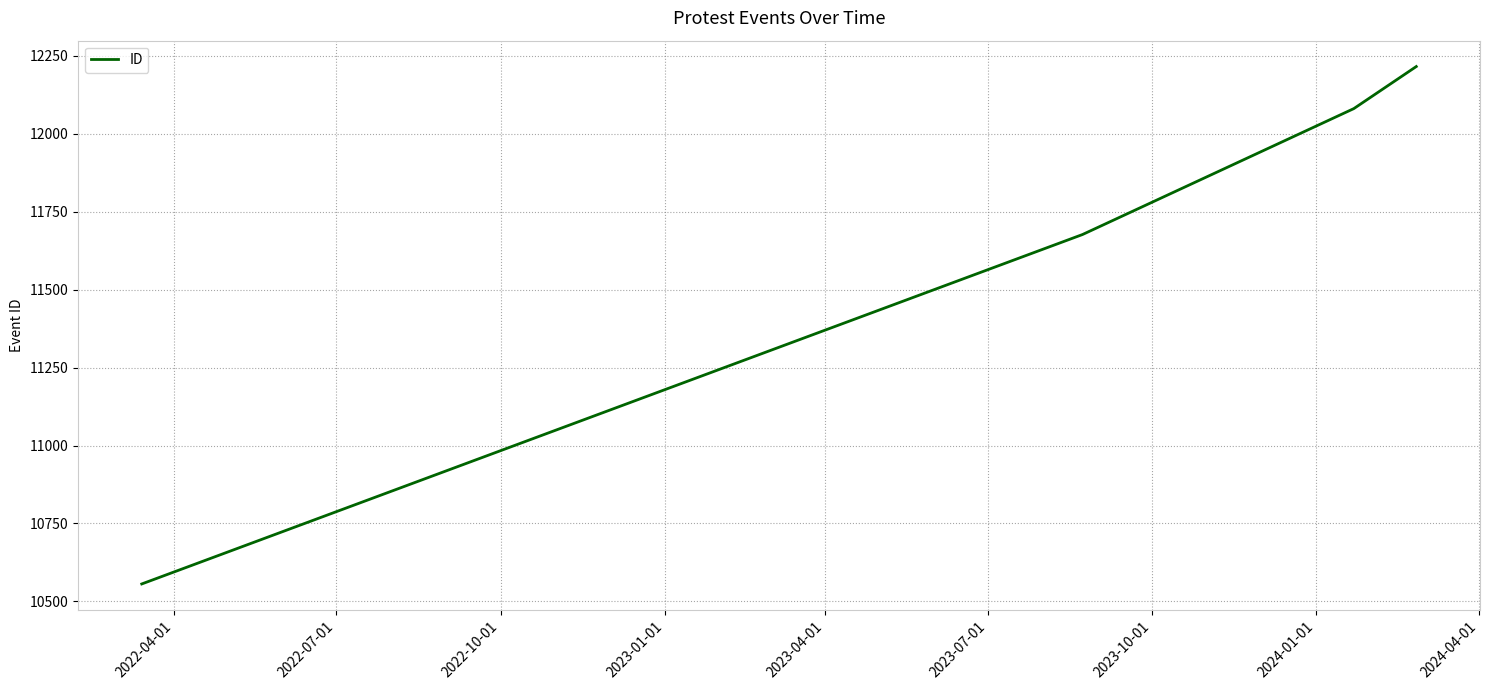

What is the maximum value shown in the chart?

12216